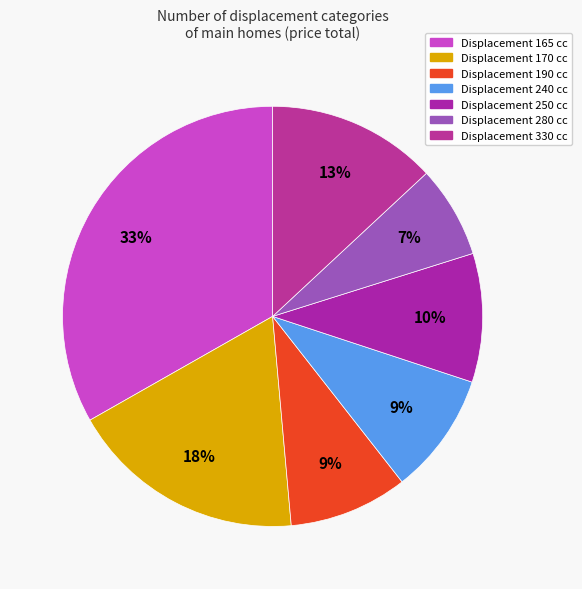

Count the number of slices in the pie.

7